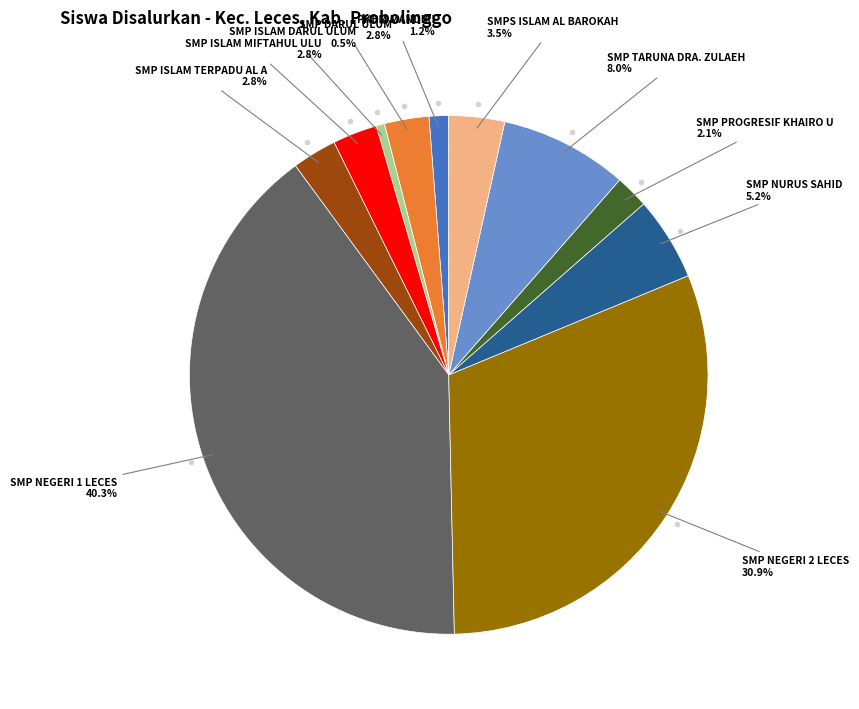

Is there a majority slice in this chart?

No